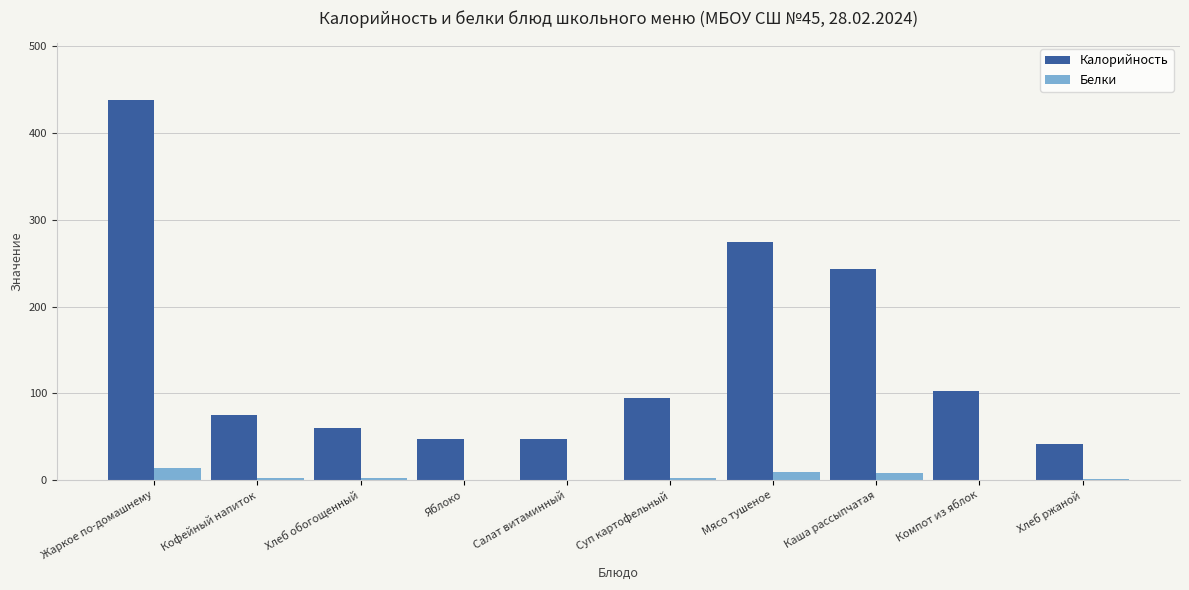

What is the maximum value for Калорийность?

437.7